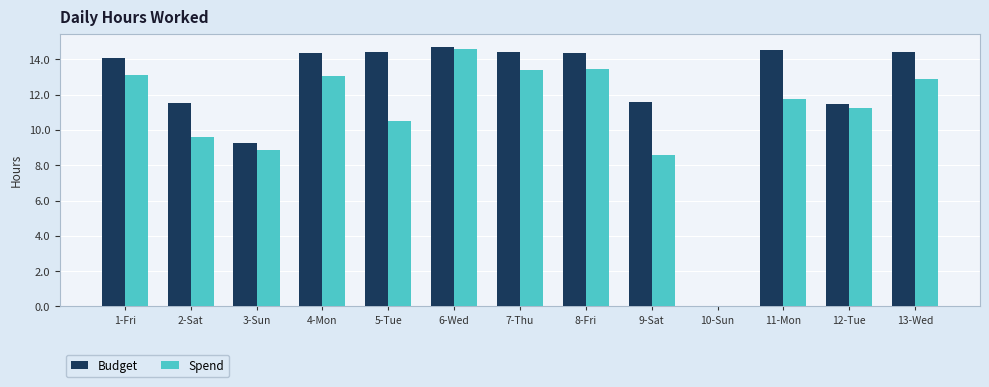

Reading left to right, extract all data points from this chart.

Budget: 14.1	11.5	9.2	14.4	14.4	14.7	14.4	14.4	11.6	0.0	14.5	11.5	14.4
Spend: 13.1	9.6	8.8	13.1	10.5	14.6	13.4	13.4	8.6	0.0	11.8	11.2	12.9